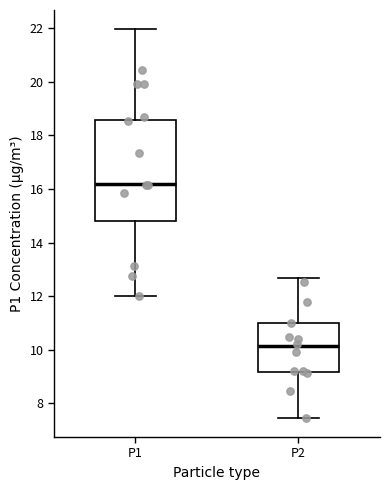

Reading left to right, transcribe this box plot: for each box, give where its median line is, the range the box spans, and where its two whiskers end, as read against the y-axis. The values are not printed on the chart, so give them approximately, as read against the axis.

P1: median 16.2, box 14.8 to 18.6, whiskers 12.0 to 22.0
P2: median 10.2, box 9.2 to 11.0, whiskers 7.4 to 12.6